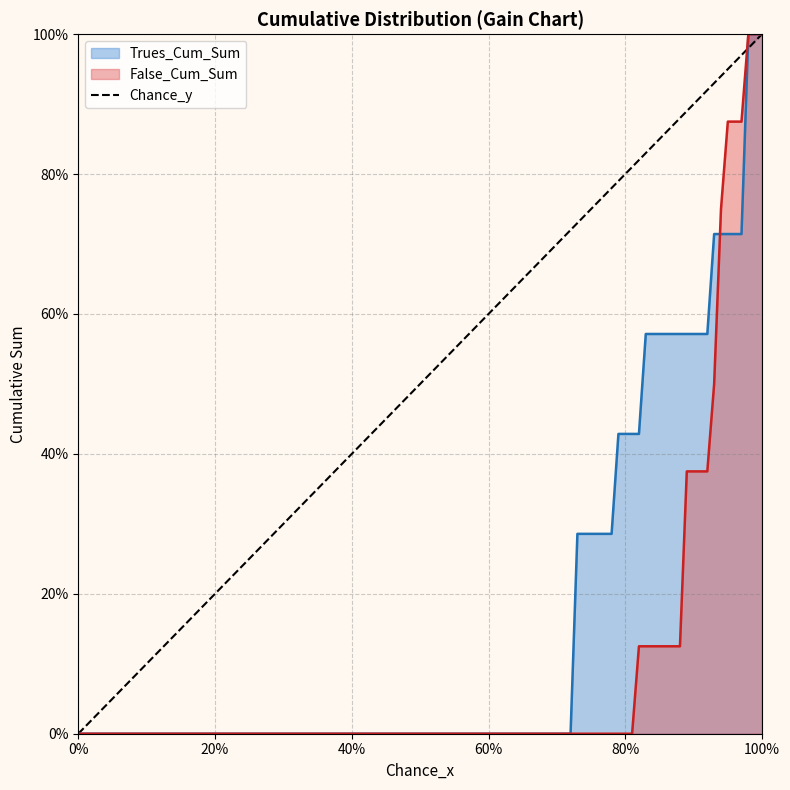

True or false: Chance_y has a value of 1.4 at 0.85.

False